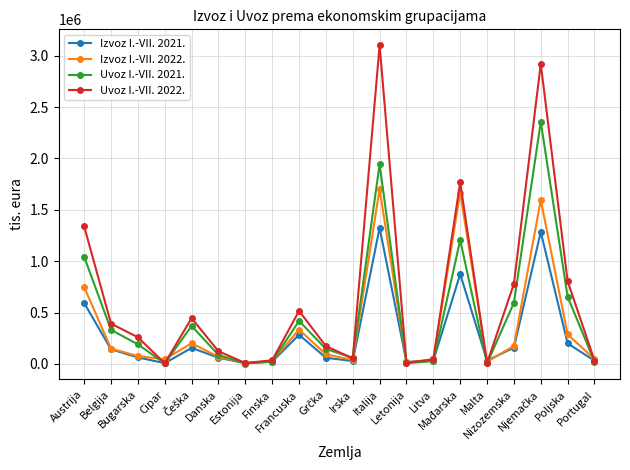

How many values in the Uvoz I.-VII. 2021. series are below 191284?

10